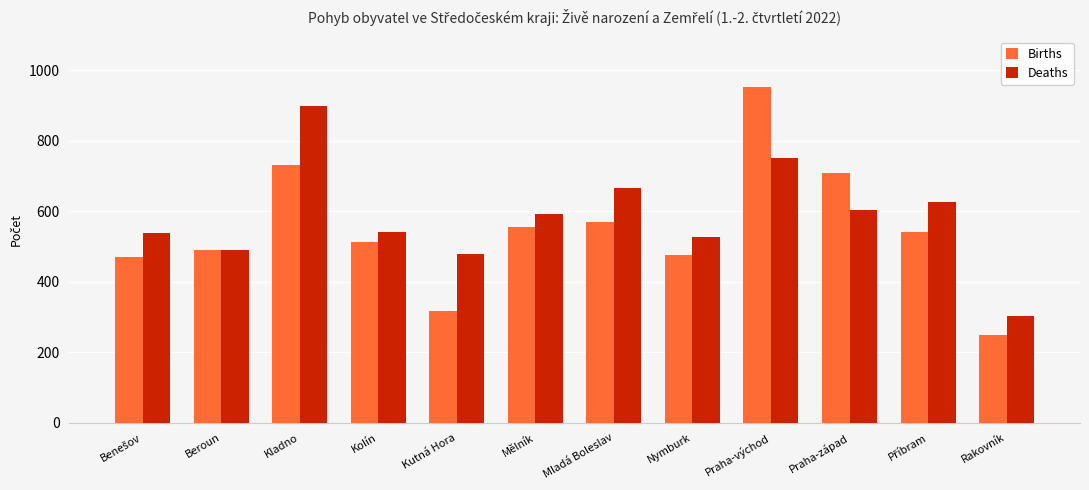

What is the spread (max minus min) of values at Praha-západ?

104